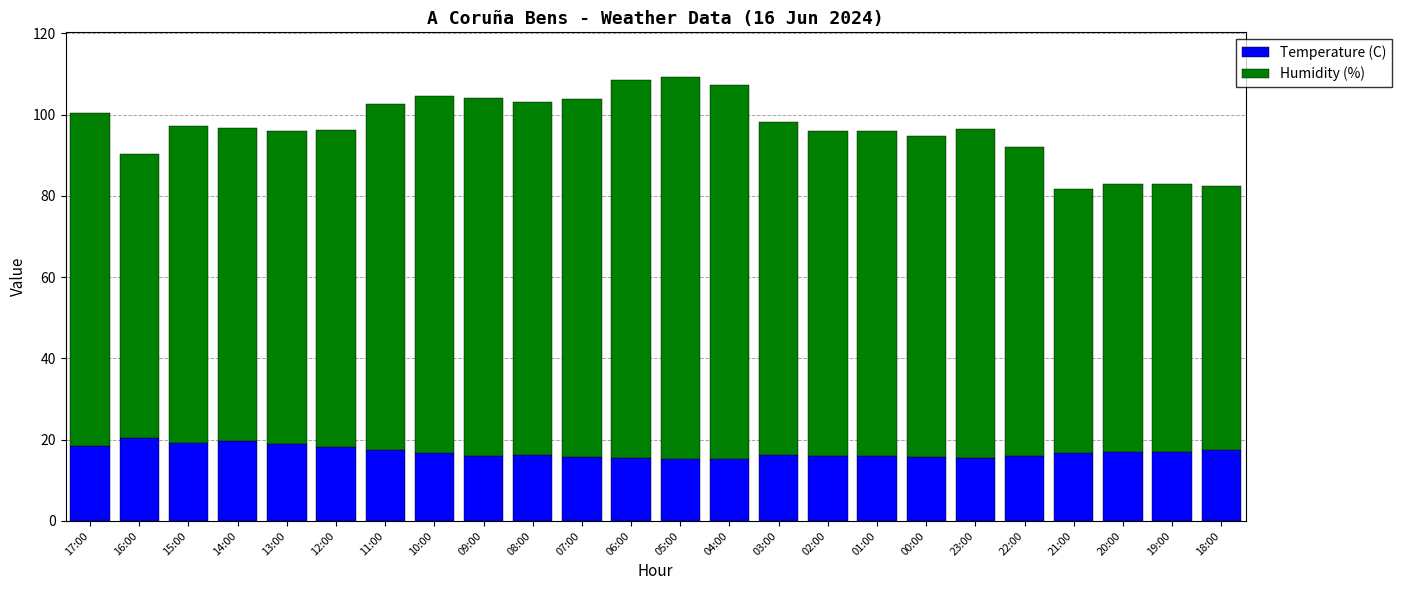

What is the sum of the Temperature (C) values at 01:00 and 12:00?

34.1